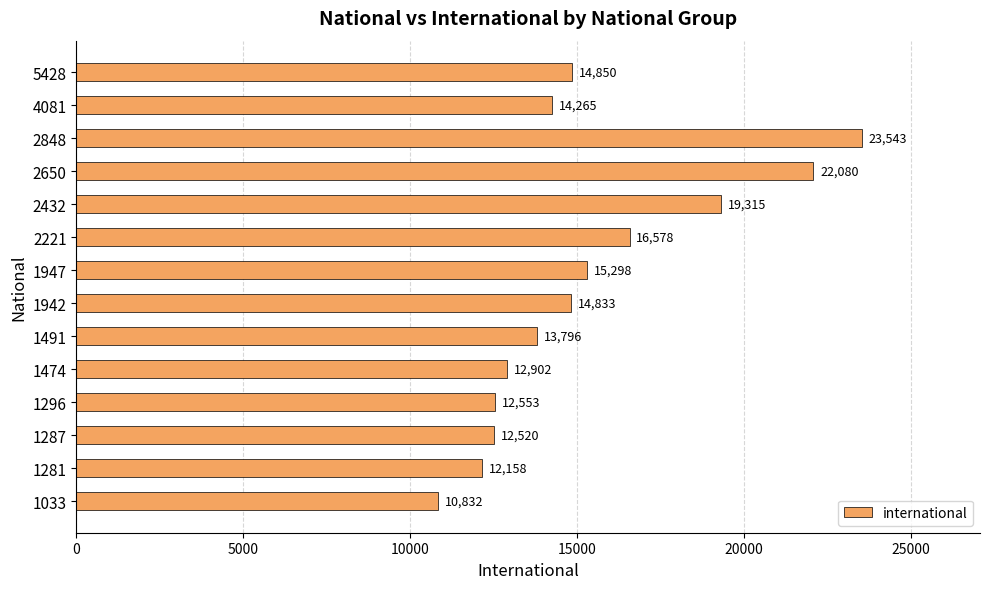

Where is the data nearest to the value 17187?

2221